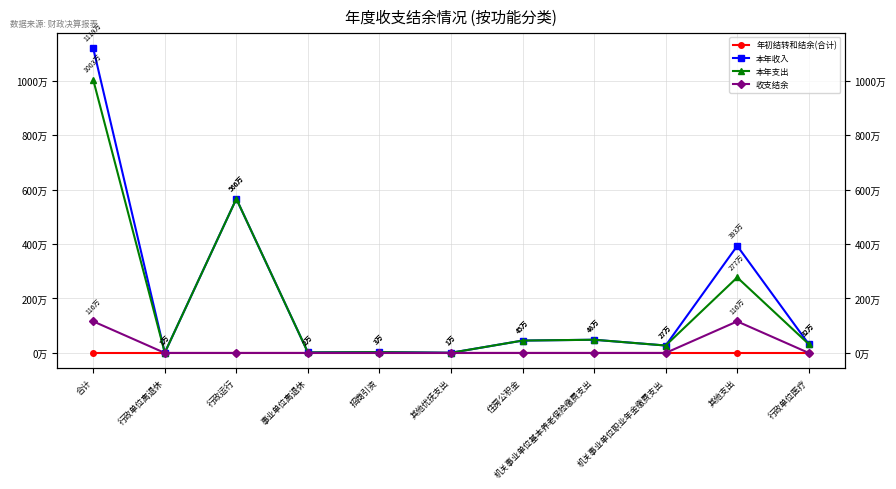

At which category is the sum across all series the highest?

合计